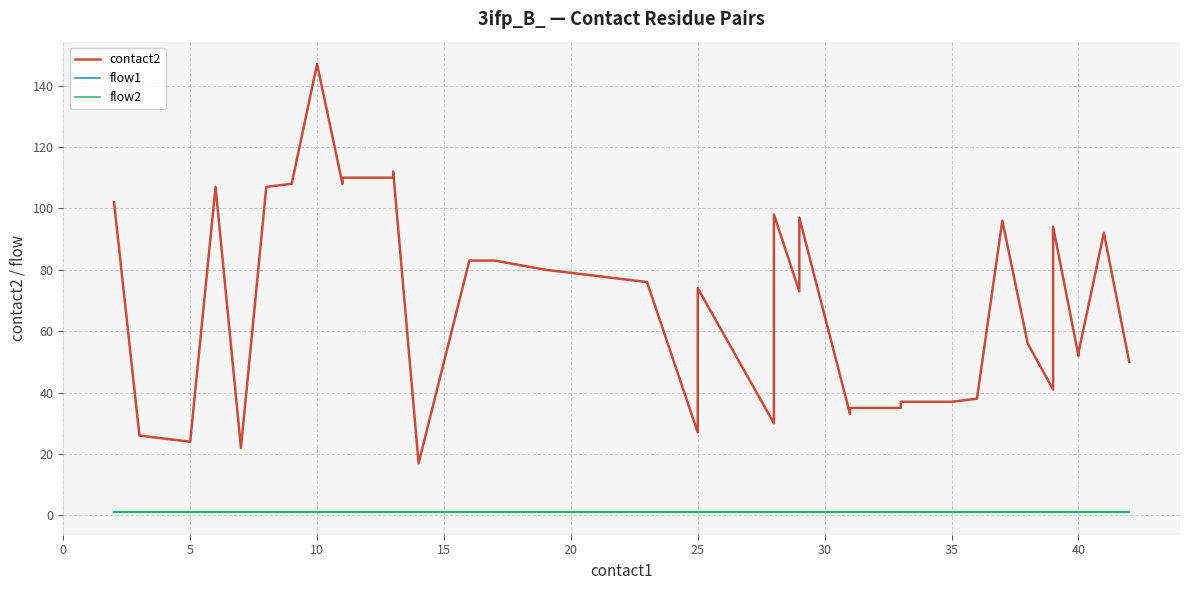

List the series in order of their peak value, highest first.

contact2, flow1, flow2